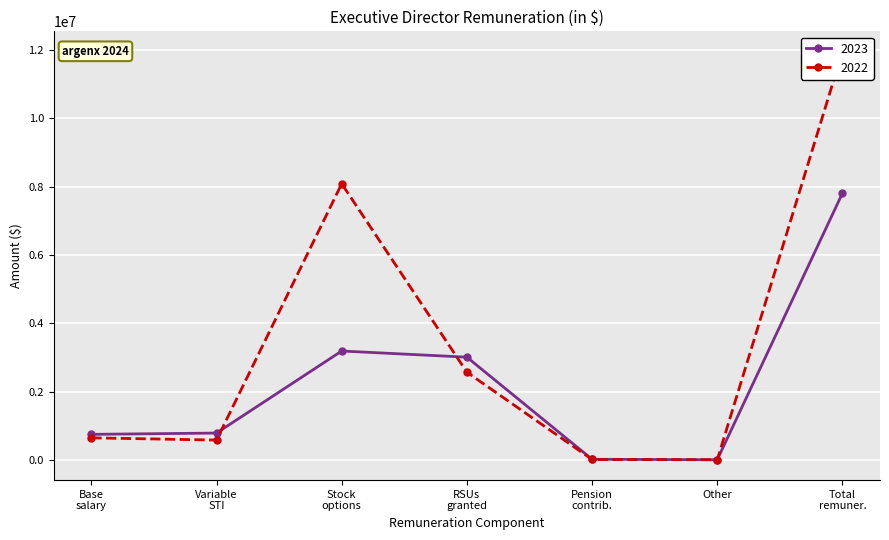

Which series has the largest range (max minus min)?

2022